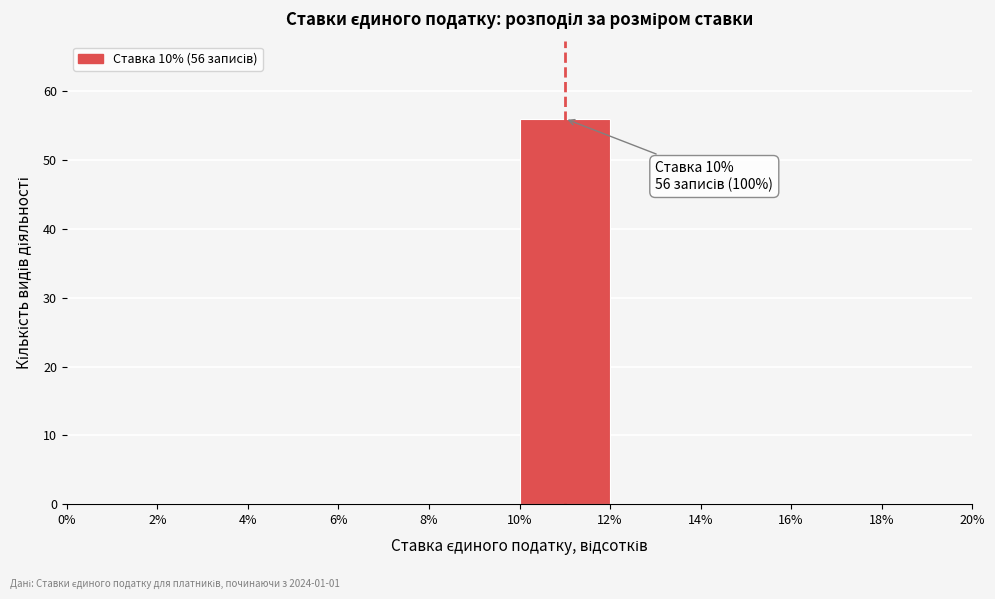

Over which range of the x-axis is the bar tallest?

10% to 12%